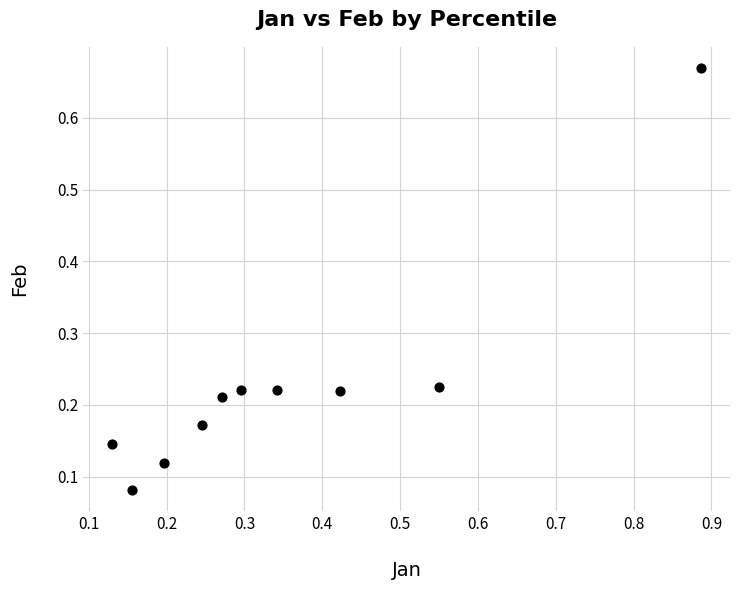

What is the average X value?

0.3